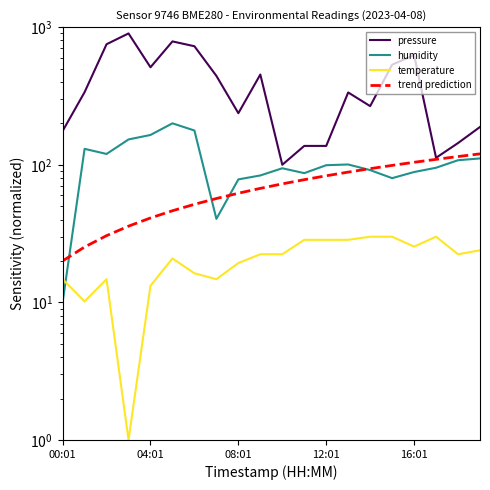

What is the difference between the maximum and minimum values in the pressure series?

800.0